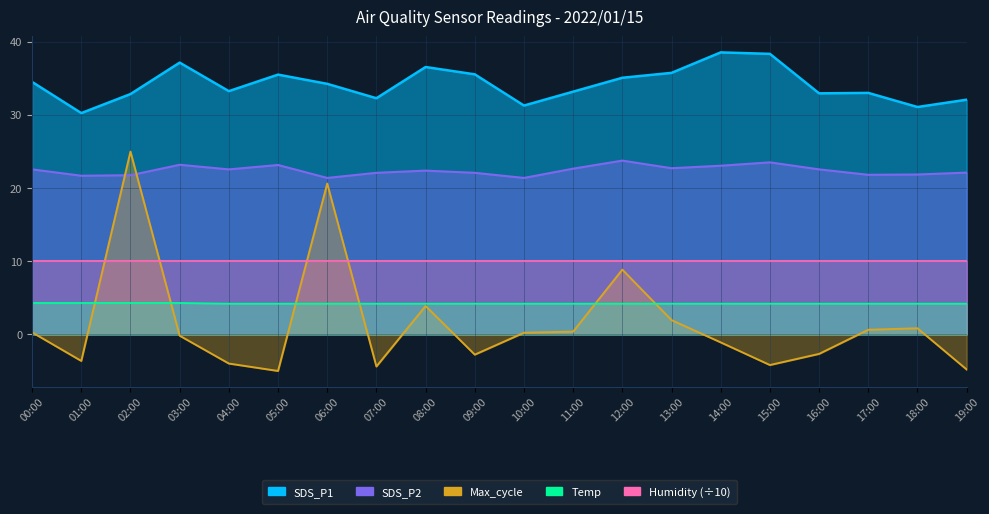

What is the highest value of the SDS_P1 series?

38.6